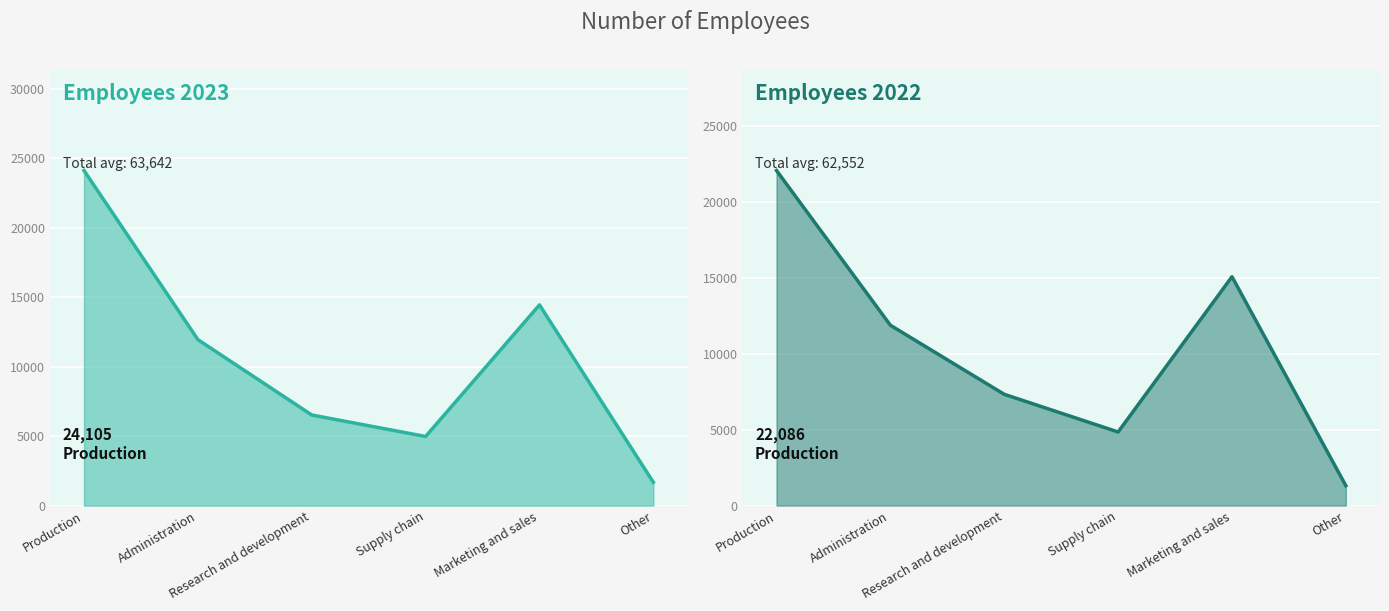

True or false: 2023 has a value of 2390 at Other.

False